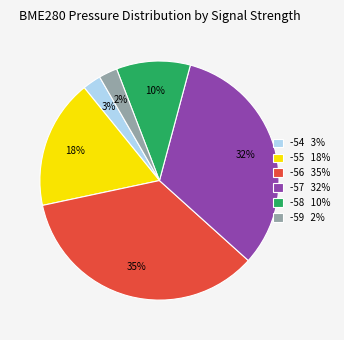

Do -57 32% and -54 3% together represent more than half of the pie?

No